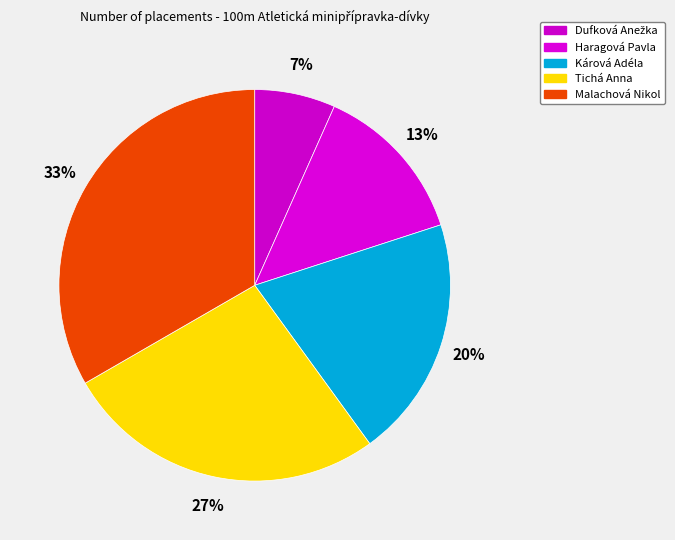

Does any single category account for the majority?

No